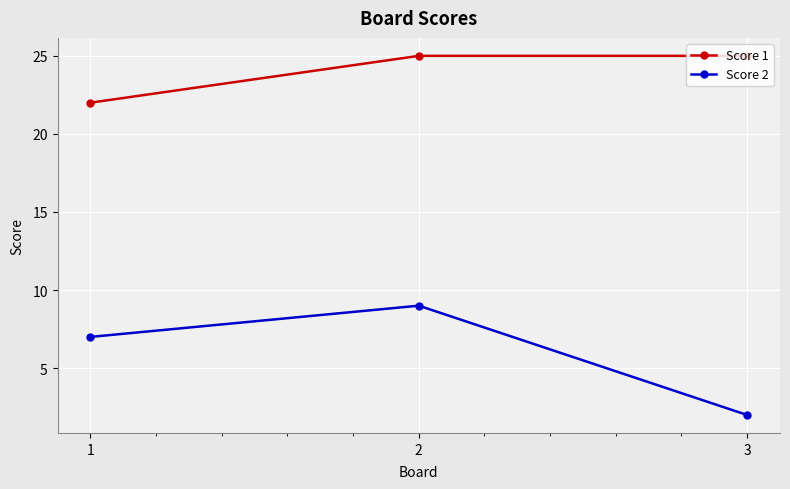

How many lines are shown in the chart?

2